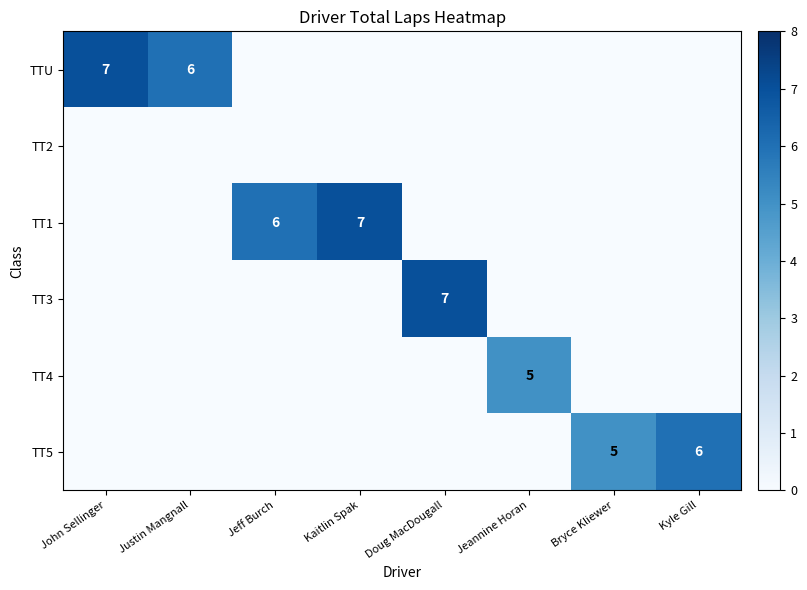

The value of TT5 at Kyle Gill is 1. True or false?

False